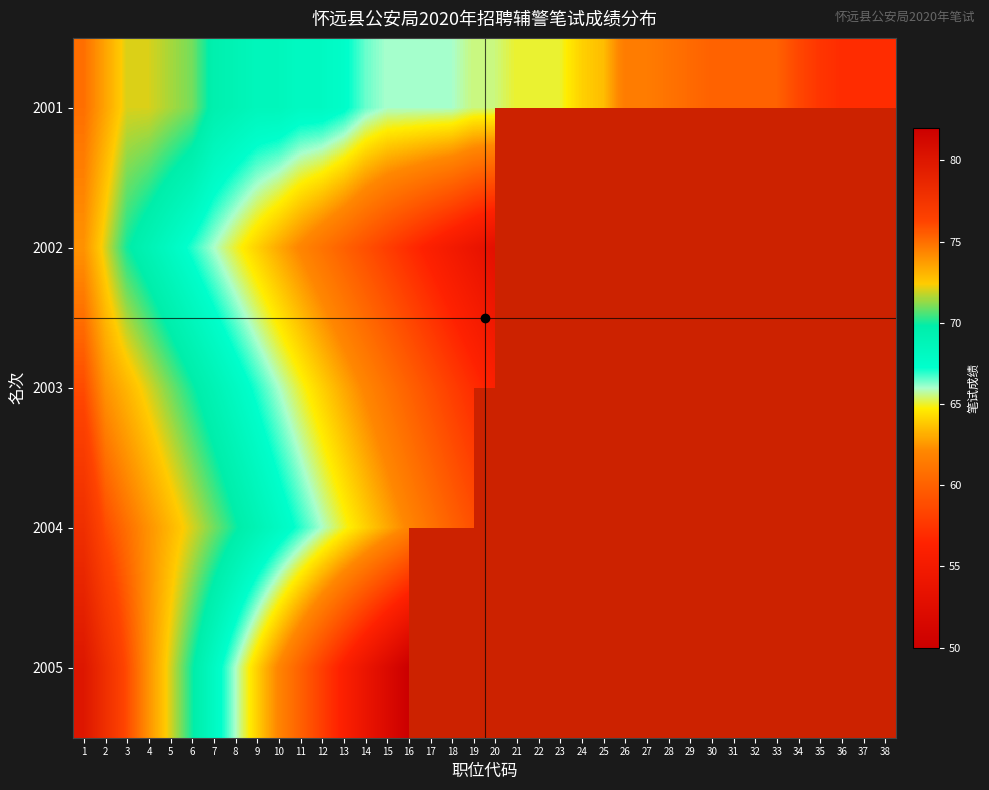

Which series has the widest spread of values?

2005